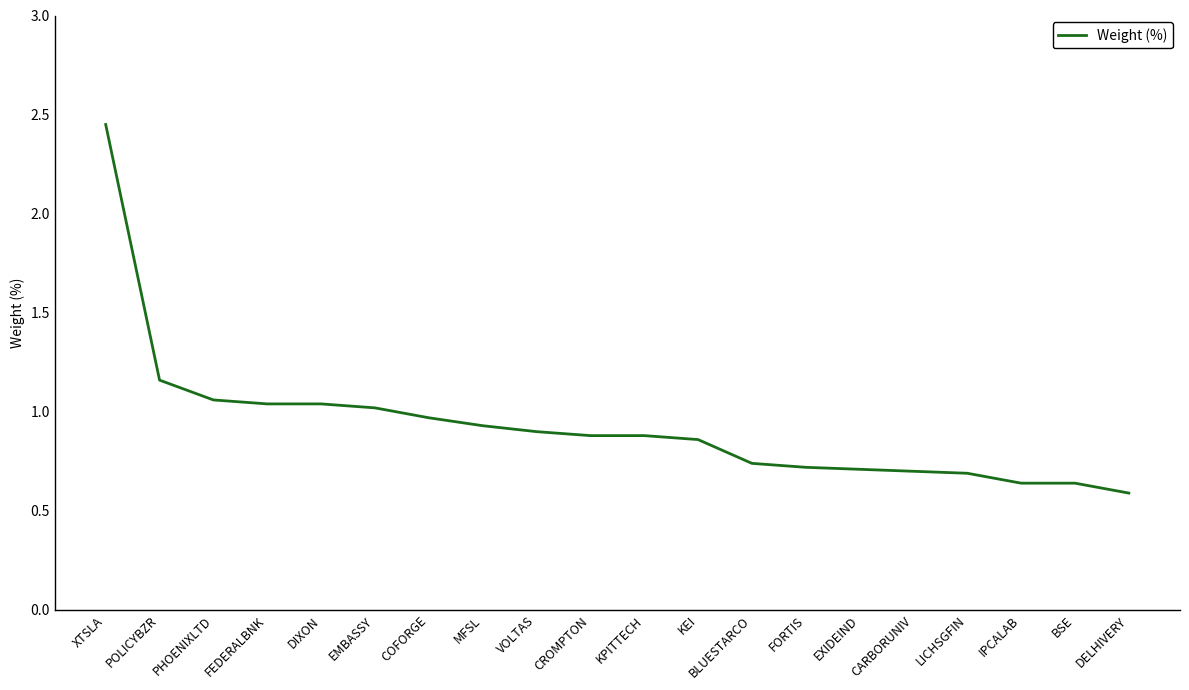

Which has a higher value, COFORGE or EXIDEIND?

COFORGE